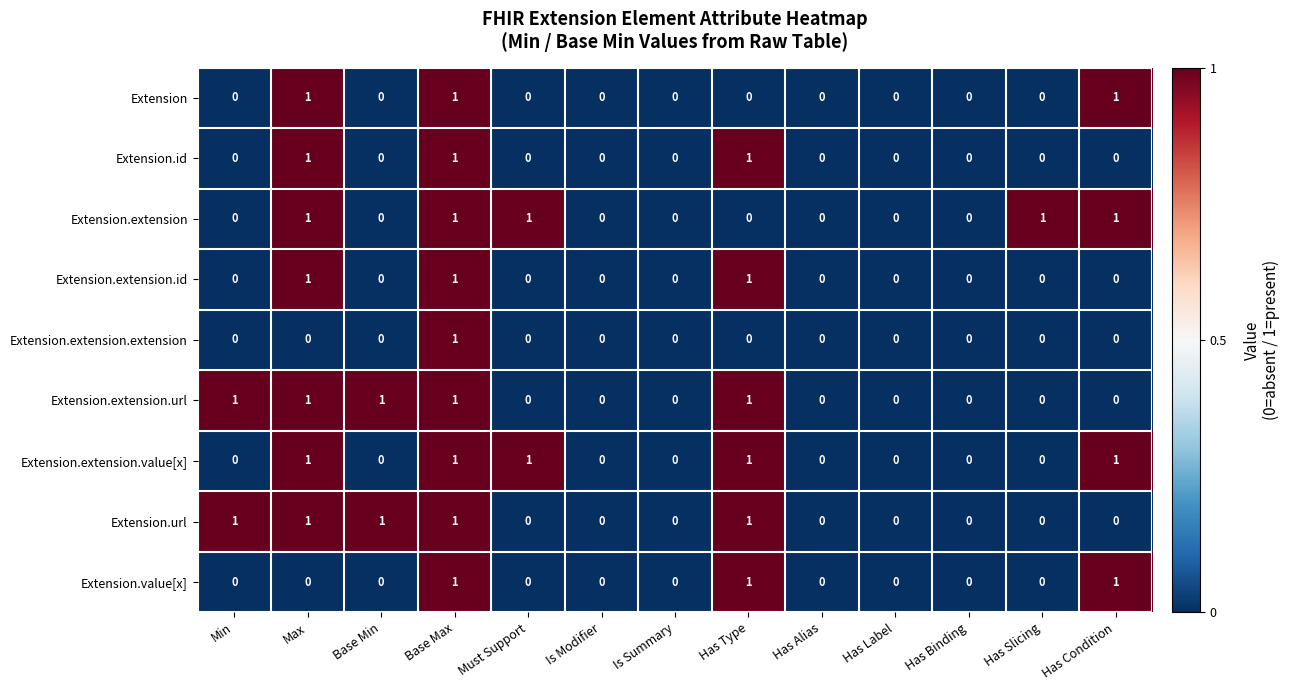

Is it true that Extension.extension.url equals 0 at Has Slicing?

True